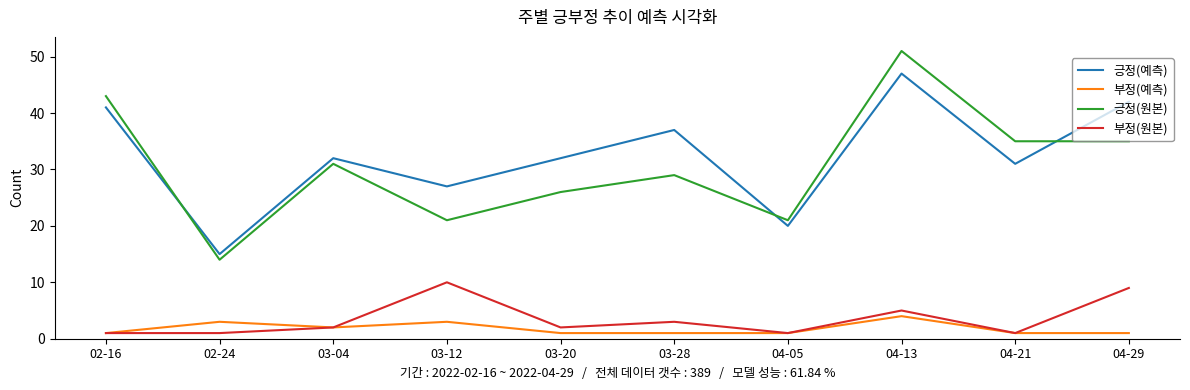

How many interior local peaks does the 부정(원본) series have?

3